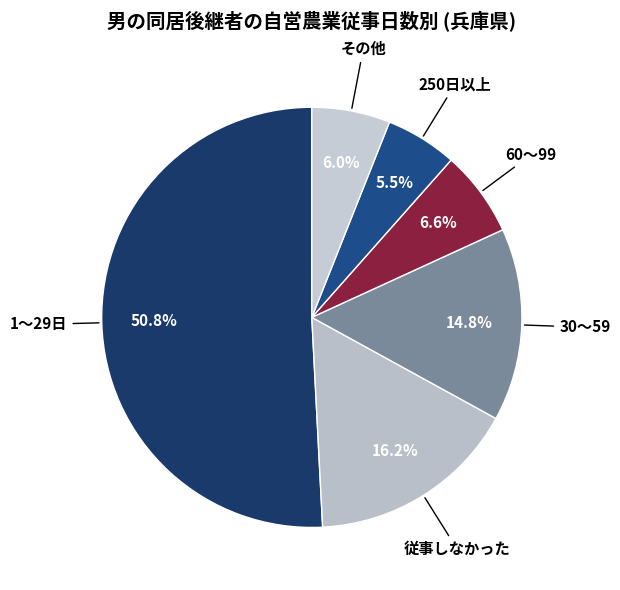

How many slices are in this pie chart?

6